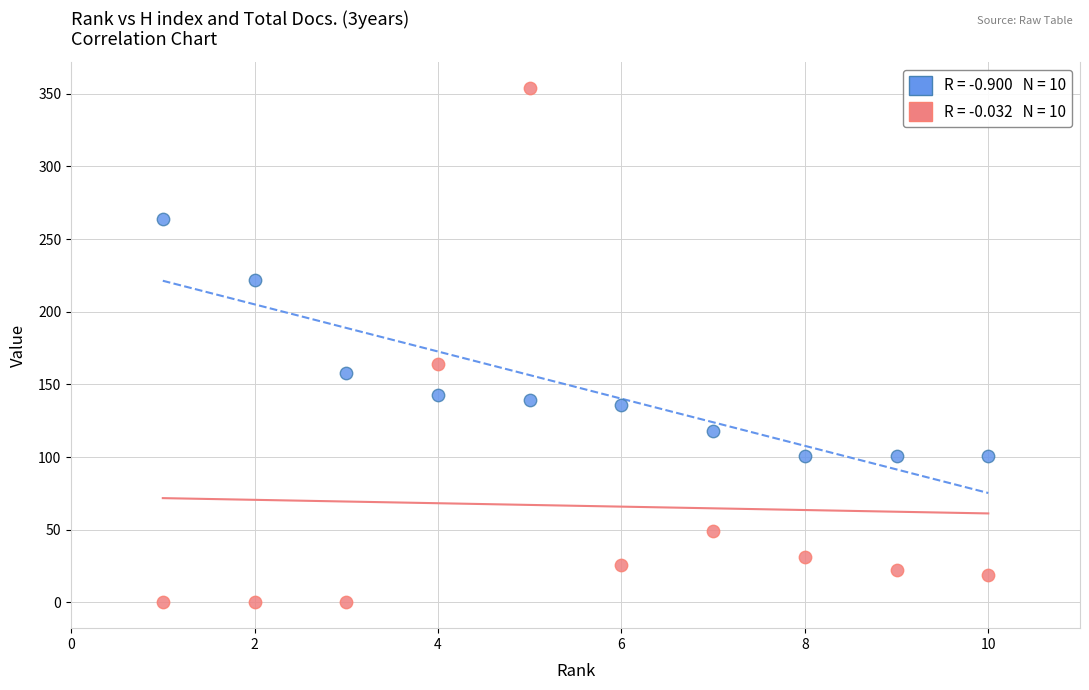

Across all data points, what is the range of X values (max minus min)?

9